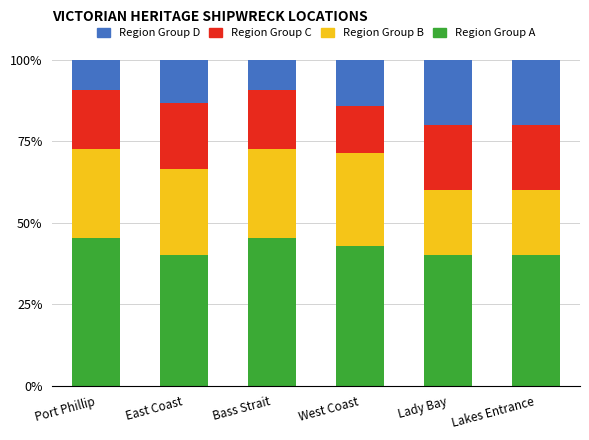

What is the difference between the maximum and minimum values in the Region Group A series?

5.5